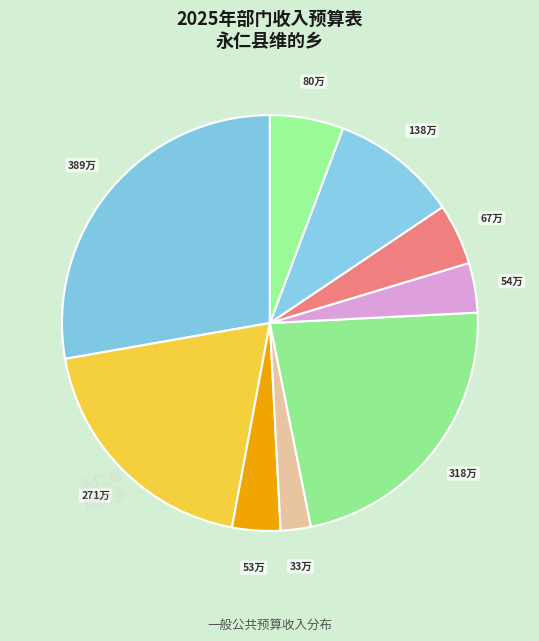

Which category has the biggest portion of the pie?

维的乡人民政府